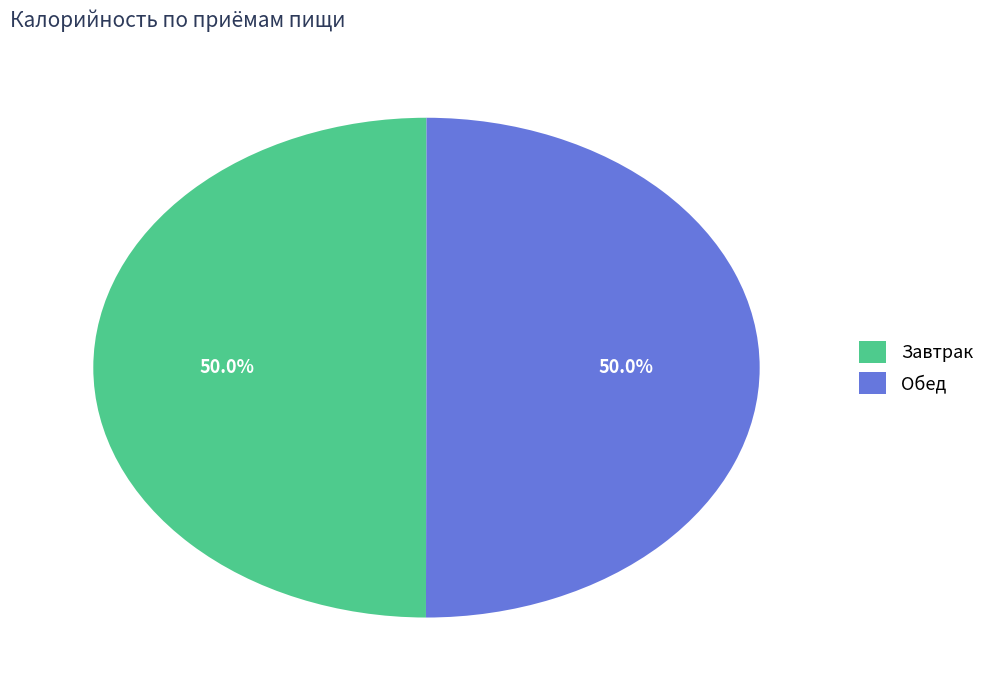

Count the number of slices in the pie.

2